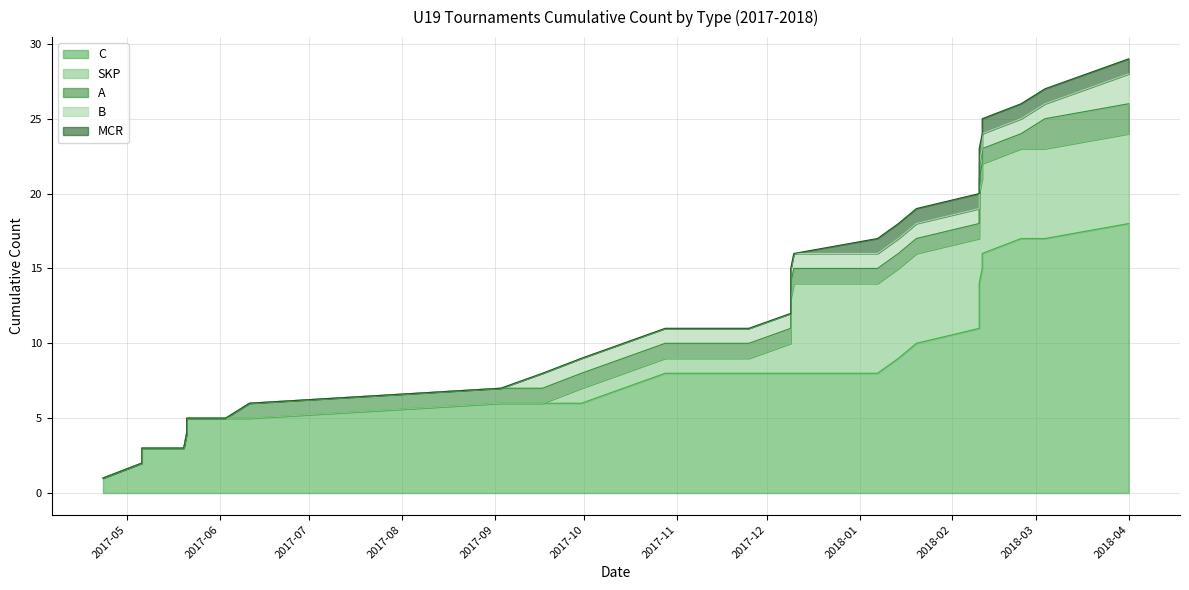

At how many categories does at least one series exceed 14?

14